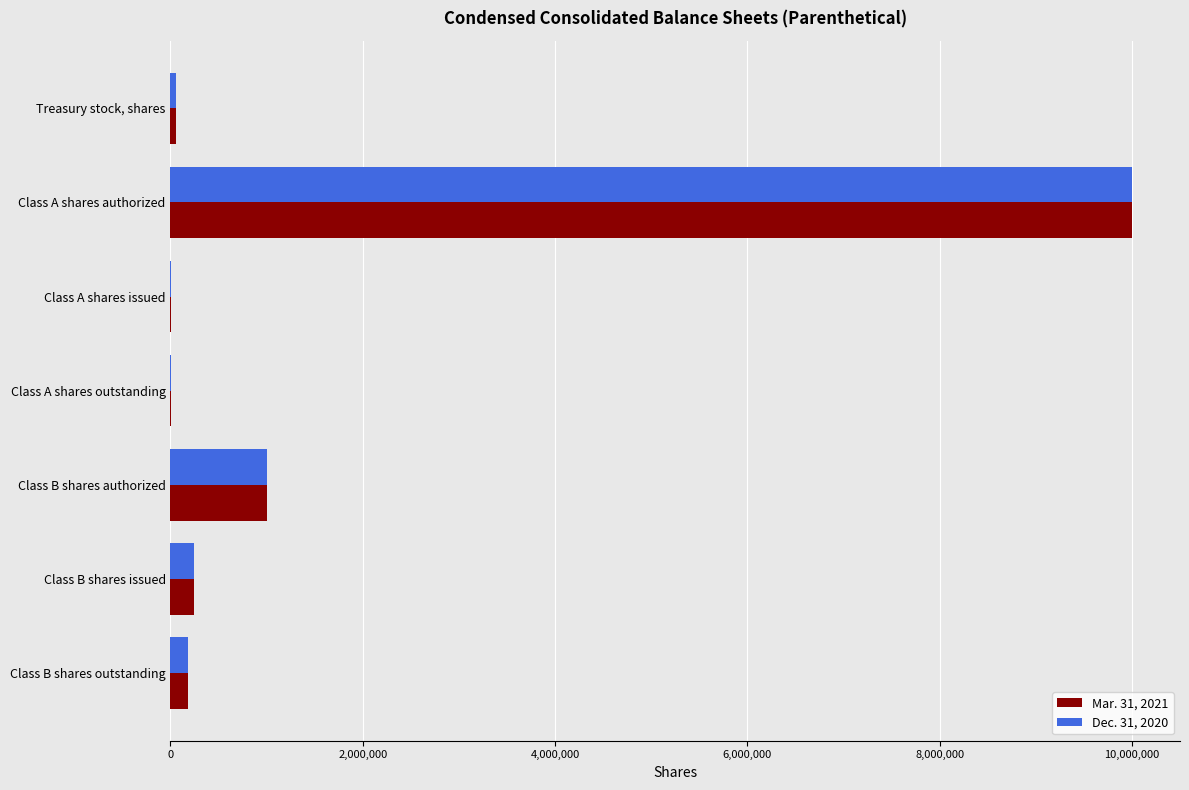

At which category is the sum across all series the highest?

Class A shares authorized